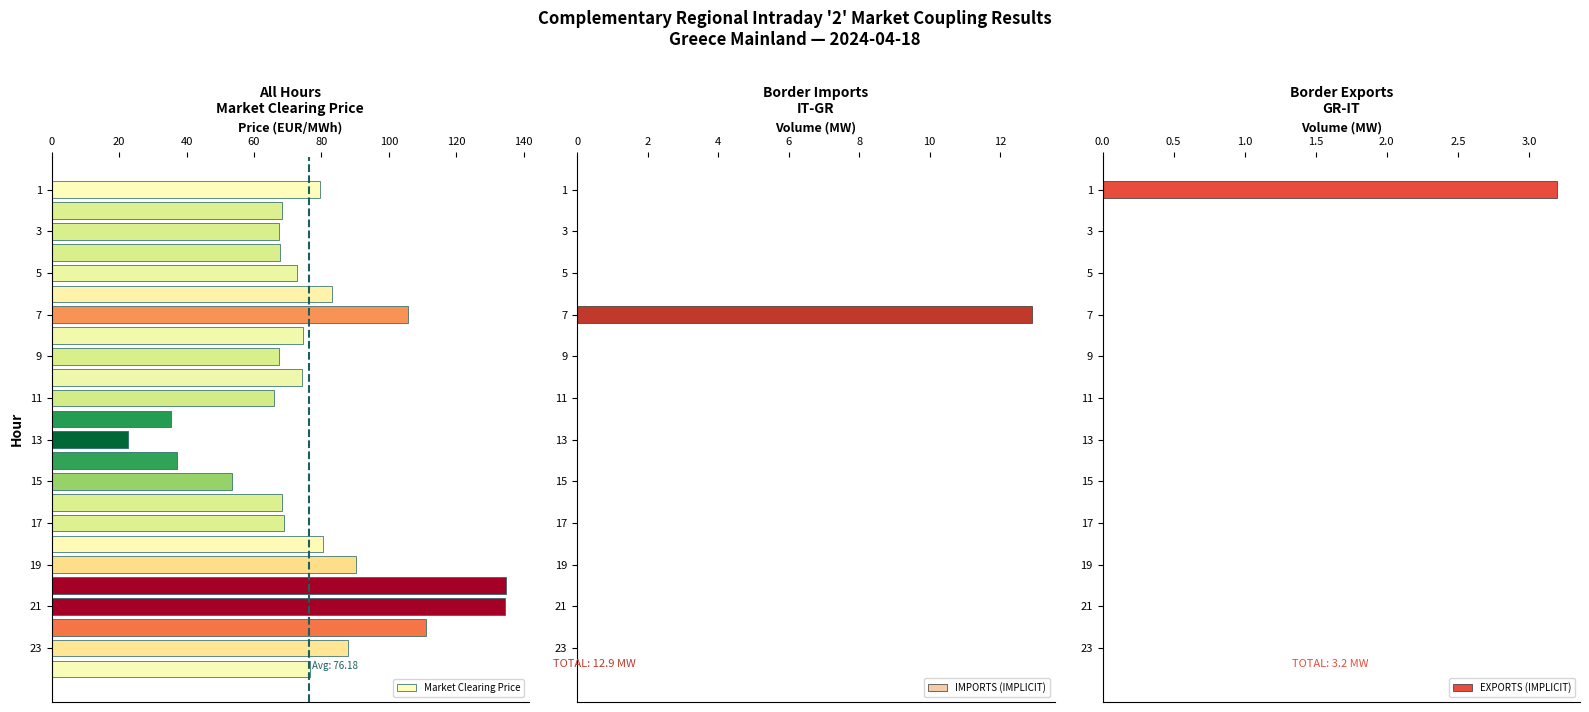

Where is EXPORTS (IMPLICIT) nearest to the value 1?

20